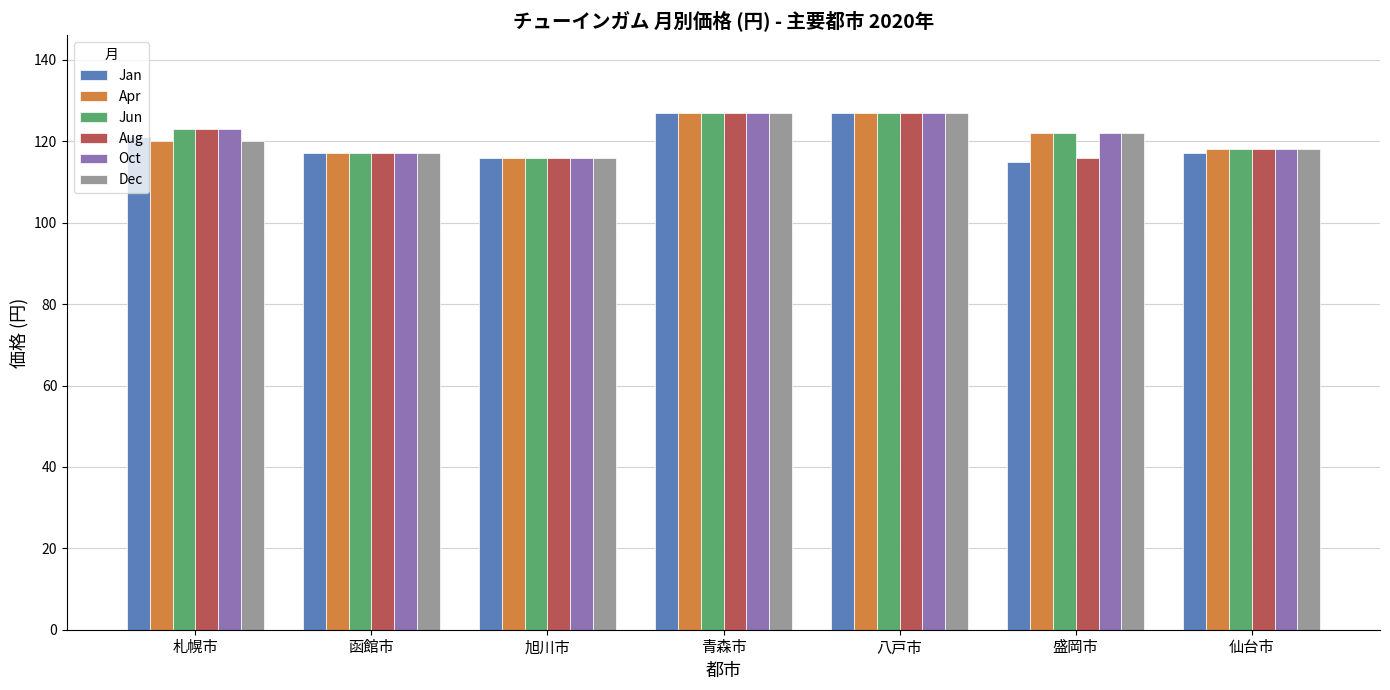

True or false: Oct has a value of 74 at 旭川市.

False